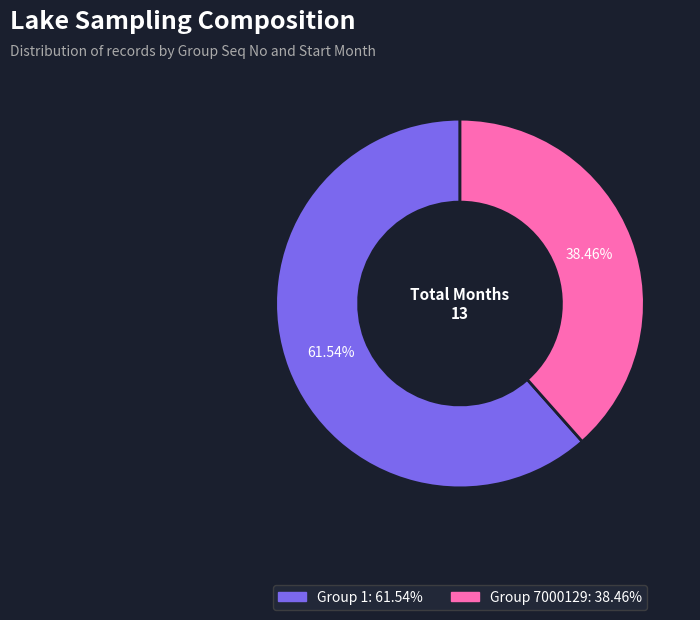

Is there any slice that represents more than half of the pie?

Yes